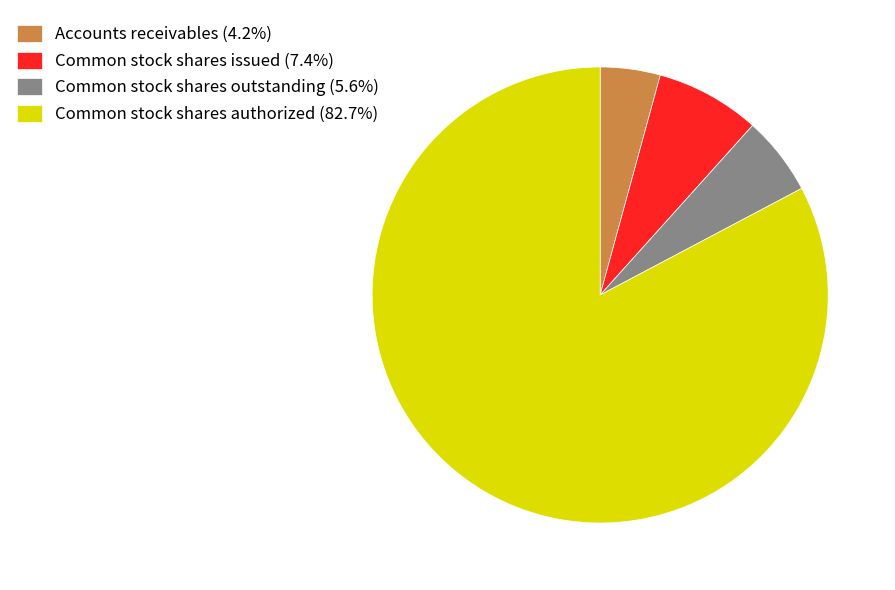

Approximately how many times larger is the value at Common stock shares outstanding (5.6%) compared to Accounts receivables (4.2%)?

1.3